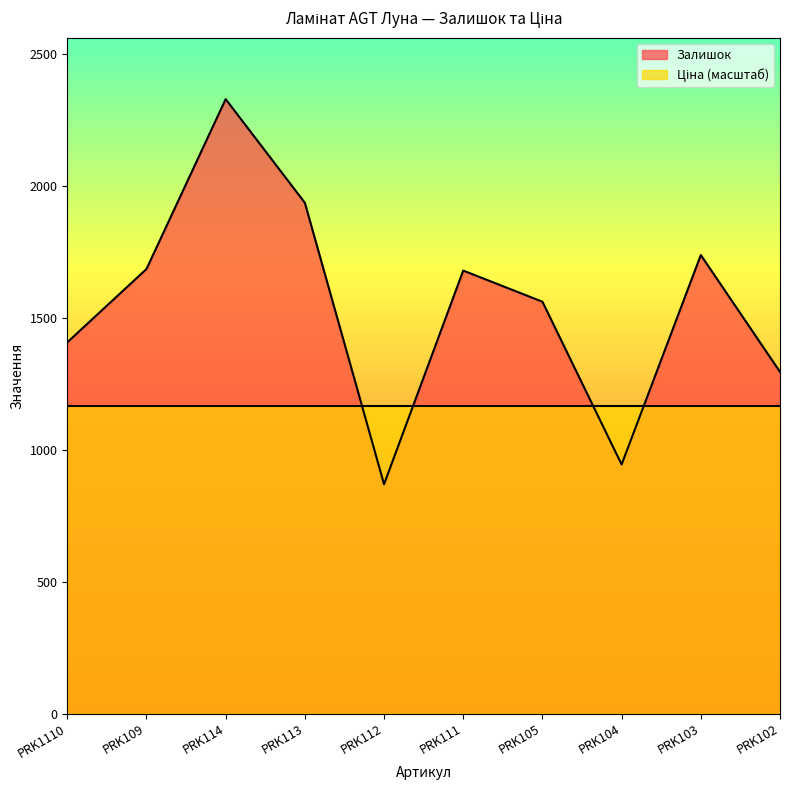

How many series are shown in this chart?

2